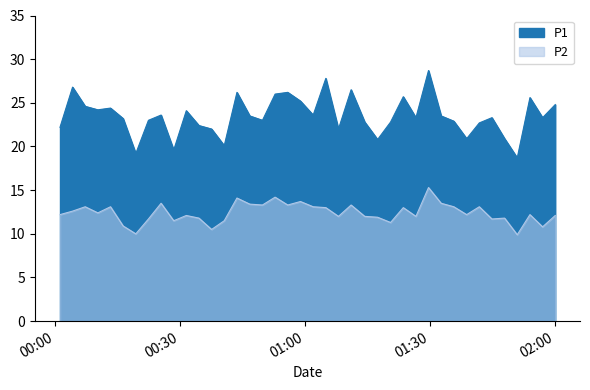

Reading left to right, what are all the values shown in this chart?

P1: 22.2	26.8	24.6	24.2	24.4	23.2	19.2	23.0	23.6	19.6	24.1	22.4	22.0	20.1	26.2	23.5	23.0	26.0	26.2	25.2	23.6	27.8	22.0	26.5	22.8	20.8	22.8	25.7	23.3	28.7	23.5	22.9	20.9	22.7	23.3	20.9	18.7	25.6	23.3	24.8
P2: 12.2	12.6	13.1	12.4	13.1	10.9	10.0	11.7	13.5	11.5	12.1	11.8	10.5	11.5	14.1	13.4	13.3	14.2	13.3	13.7	13.1	13.0	12.0	13.3	12.0	11.9	11.3	13.0	12.0	15.3	13.5	13.1	12.2	13.1	11.7	11.8	9.9	12.2	10.8	12.1